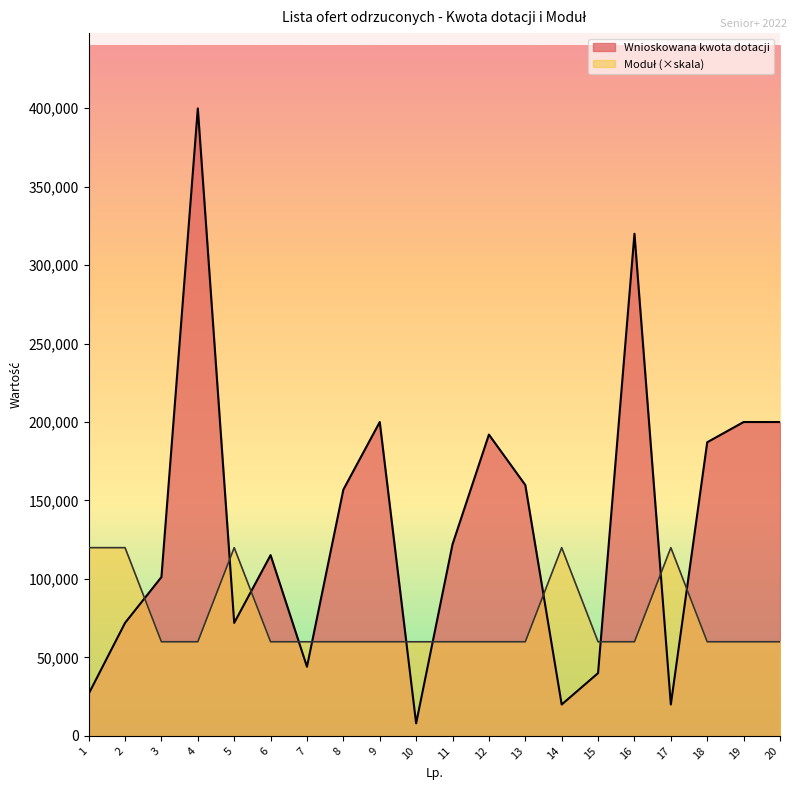

The Moduł series shows 23312.5 at 15. True or false?

False